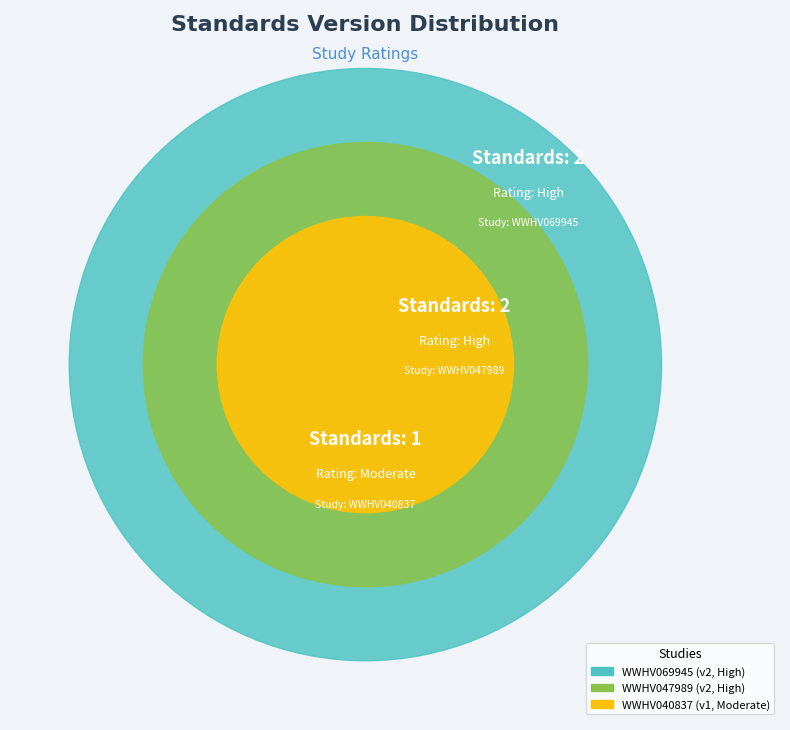

Rank the categories by value from lowest to highest.

WWHV040837, WWHV069945, WWHV047989